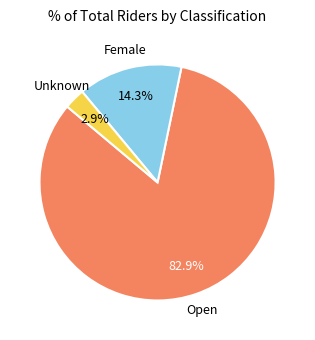

Does any single category account for the majority?

Yes